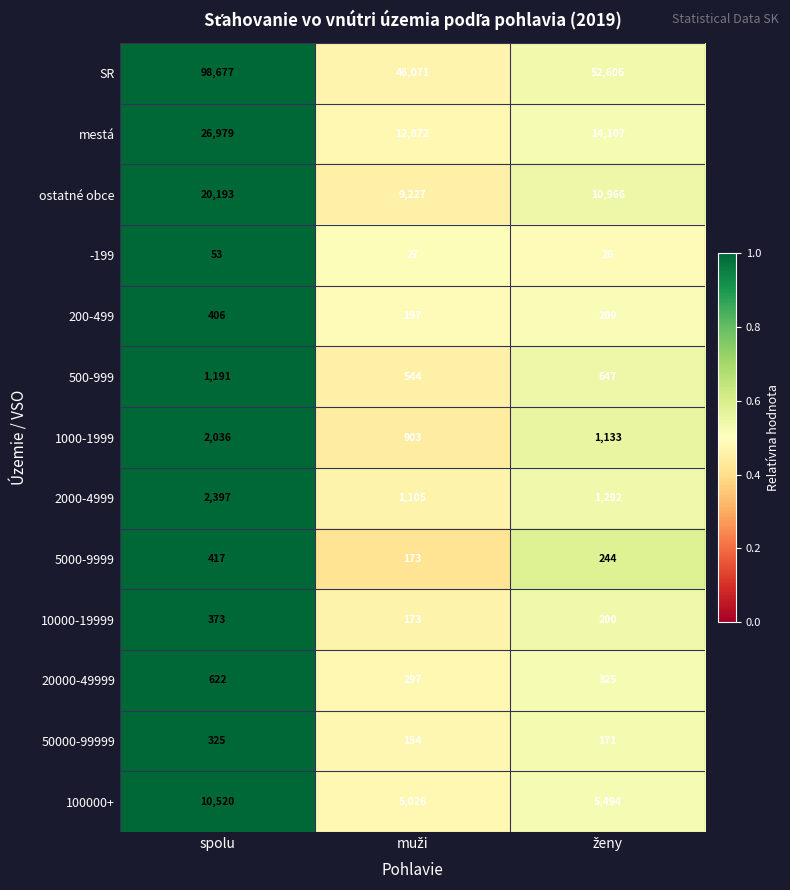

Which series has the widest spread of values?

SR